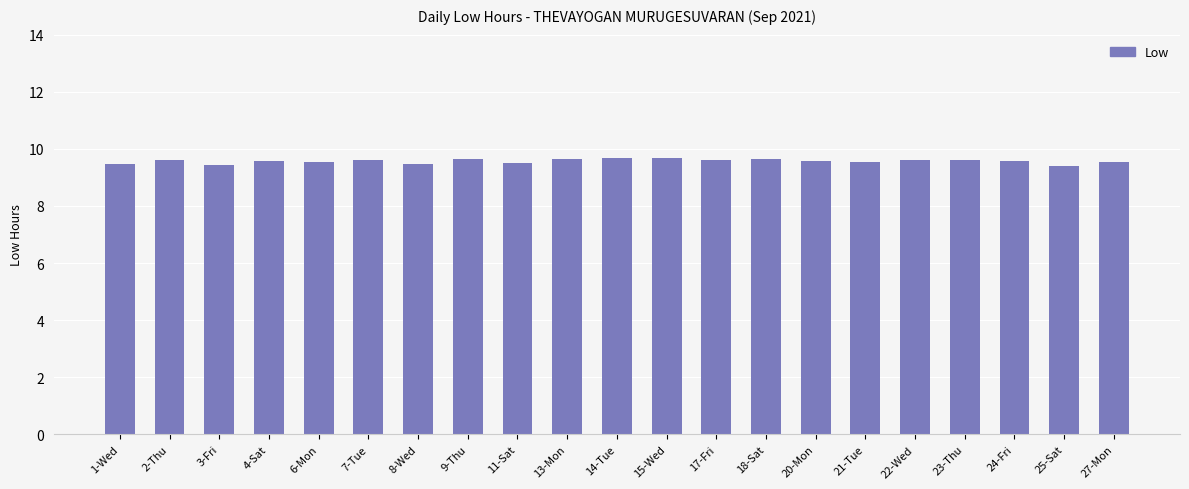

What position from the left is 15-Wed?

12